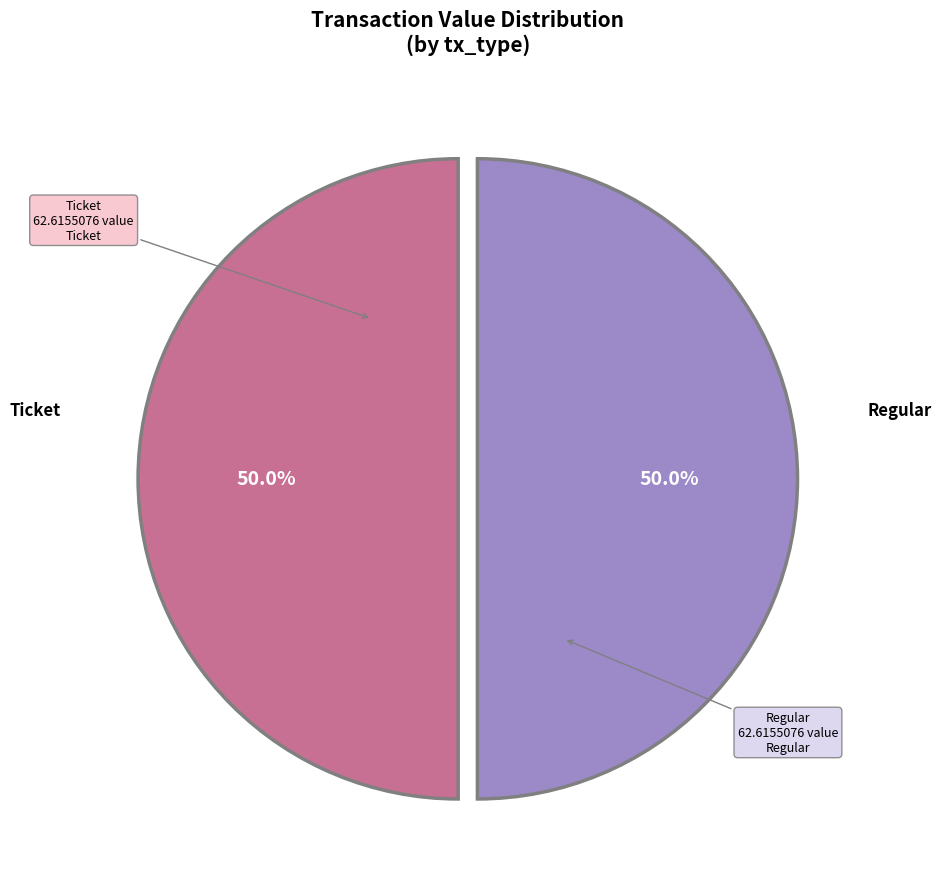

Rank the categories by value from lowest to highest.

Ticket, Regular